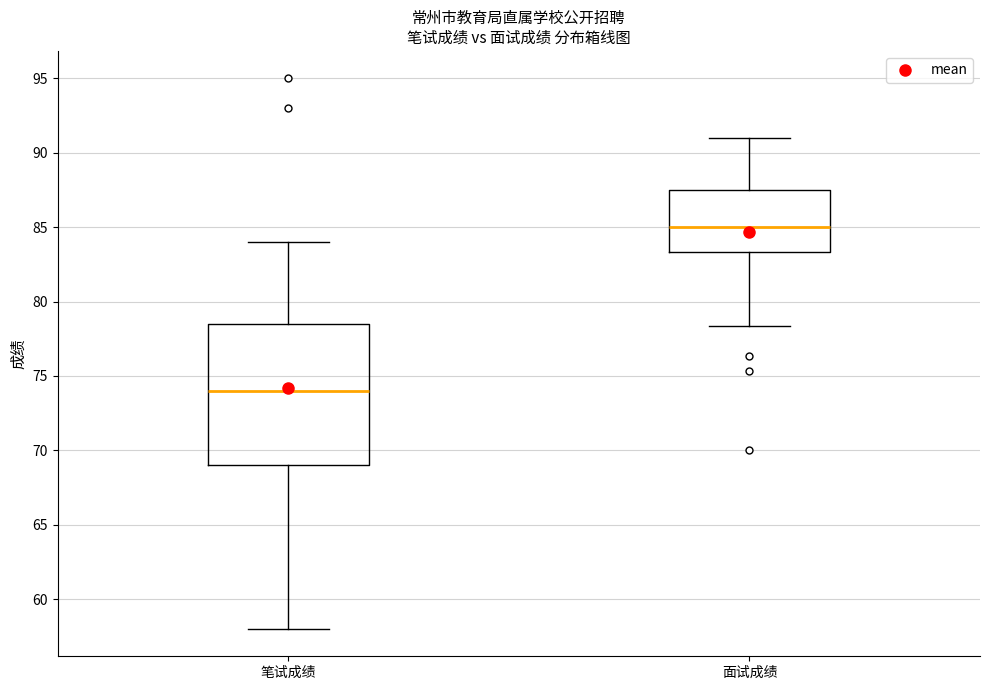

Which box is the tallest, from its lower edge to its upper edge?

笔试成绩